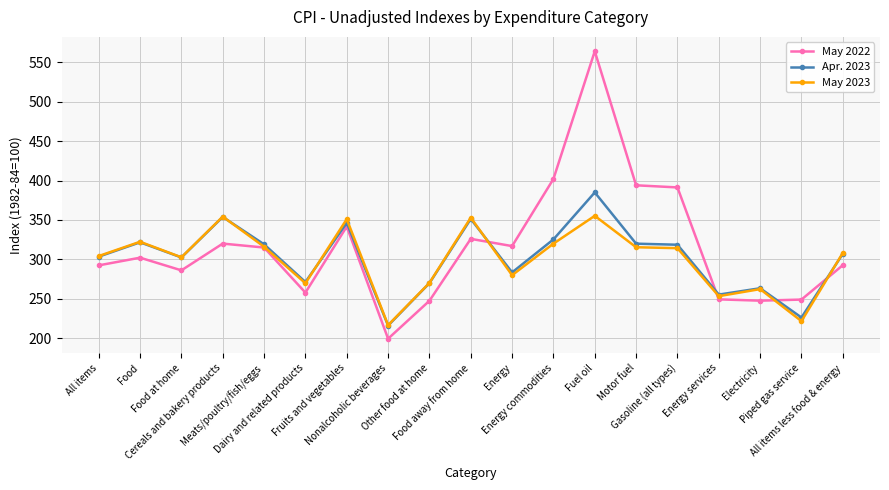

How many values in the Apr. 2023 series are below 306?

9